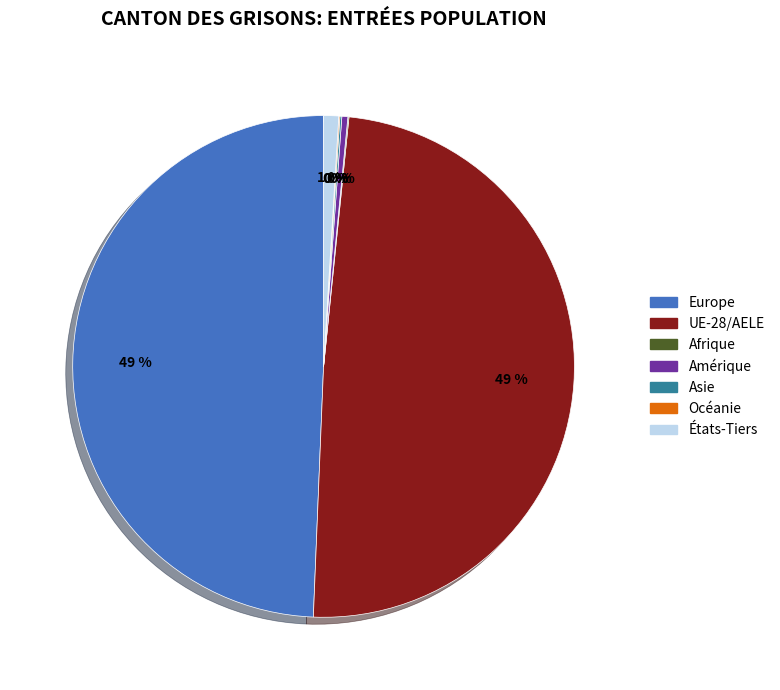

What is the ratio of the value at Europe to the value at UE-28/AELE?

1.0